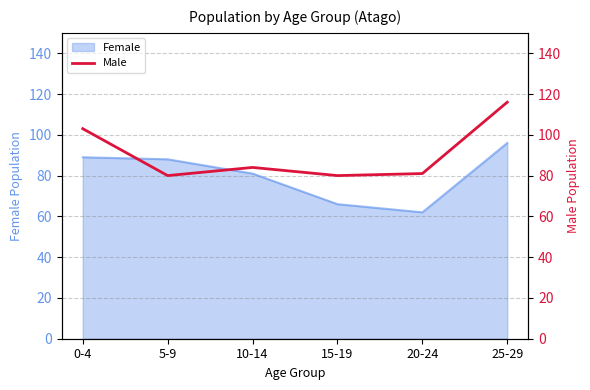

What position from the left is 20-24?

5